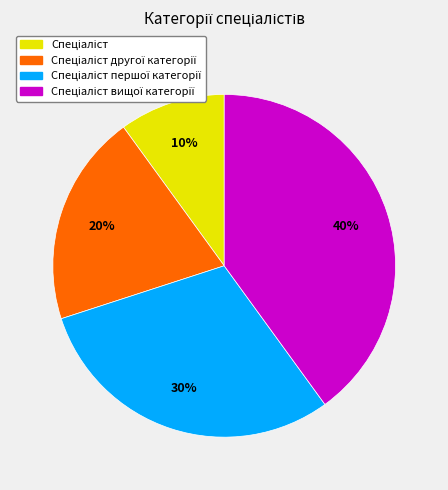

To the nearest percent, what is the average slice percentage?

25%